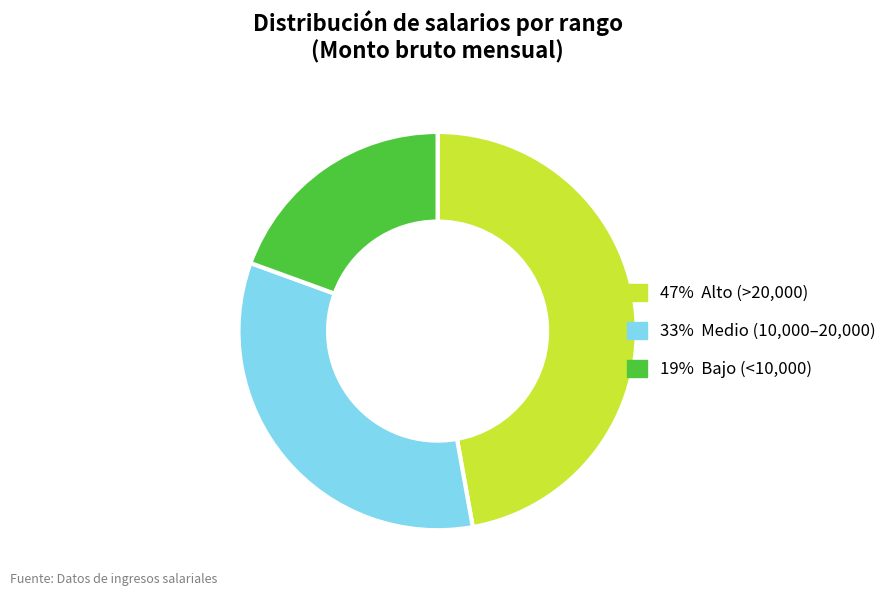

Does any single category account for the majority?

No